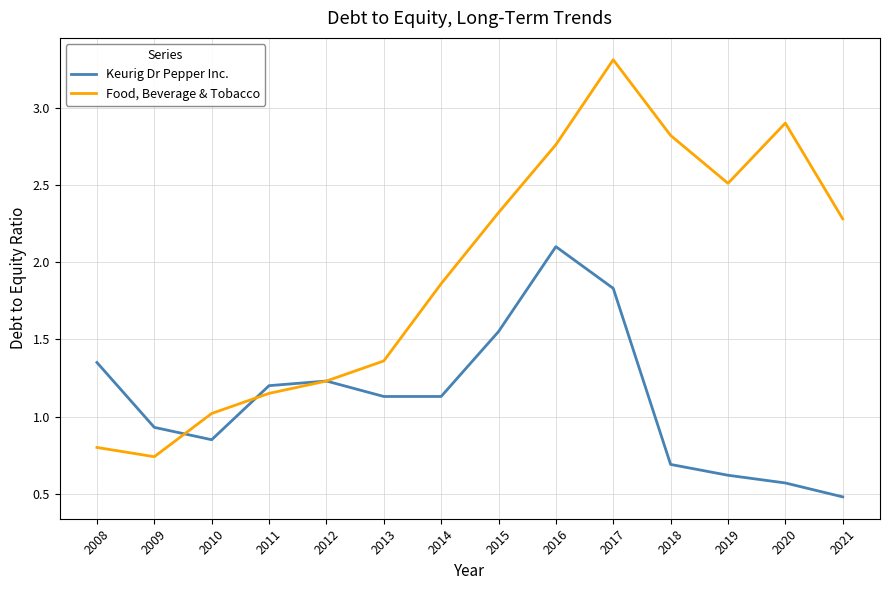

Between 2017 and 2020, which series saw the biggest shift?

Keurig Dr Pepper Inc.